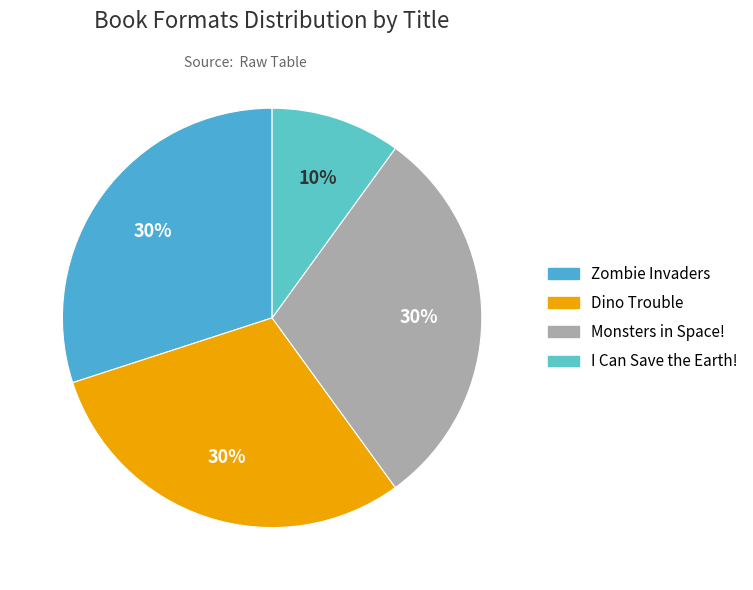

To the nearest percent, what is the combined percentage of Dino Trouble and Monsters in Space!?

60%